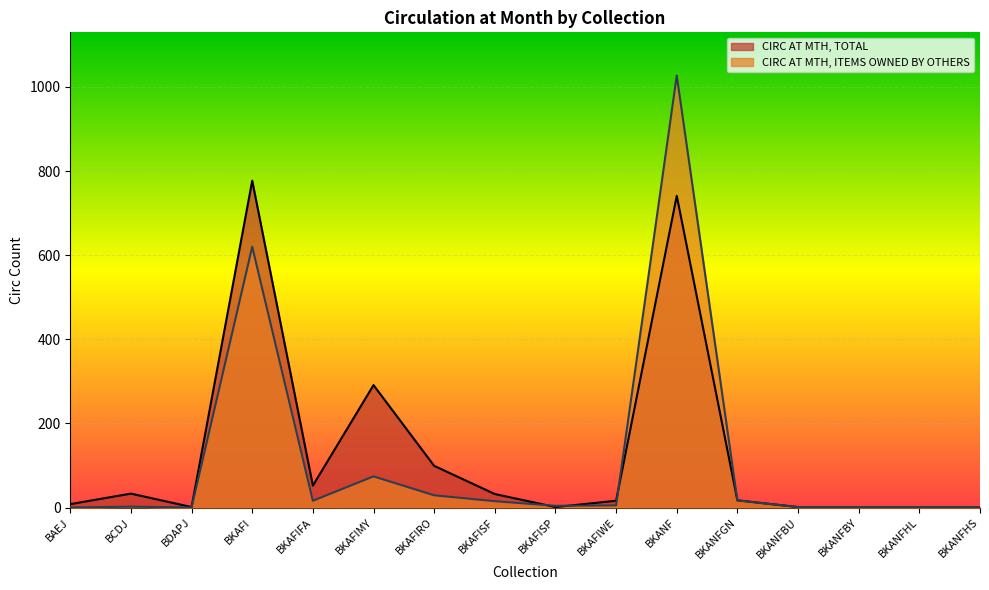

What are all the series names shown in the legend?

CIRC AT MTH, TOTAL, CIRC AT MTH, ITEMS OWNED BY OTHERS